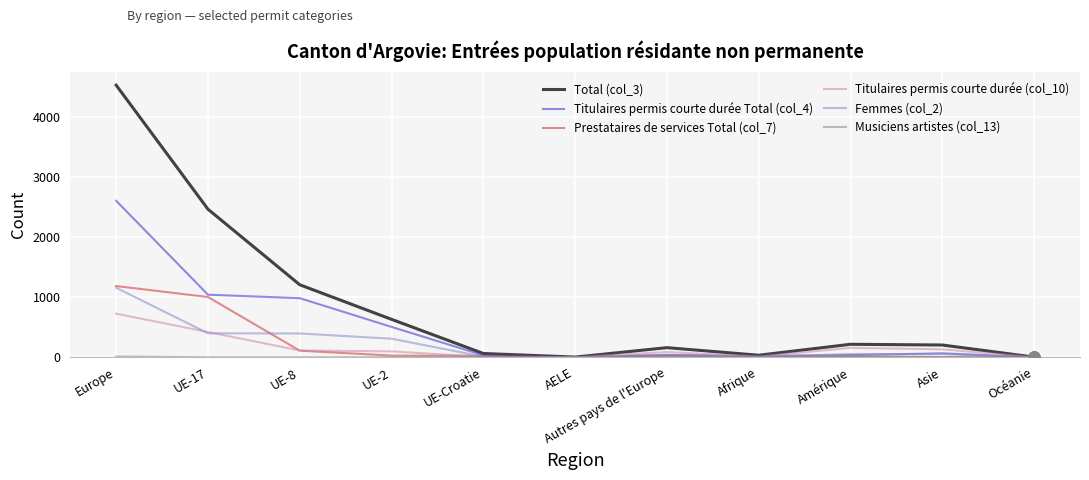

Which series has the largest total across all categories?

Total (col_3)